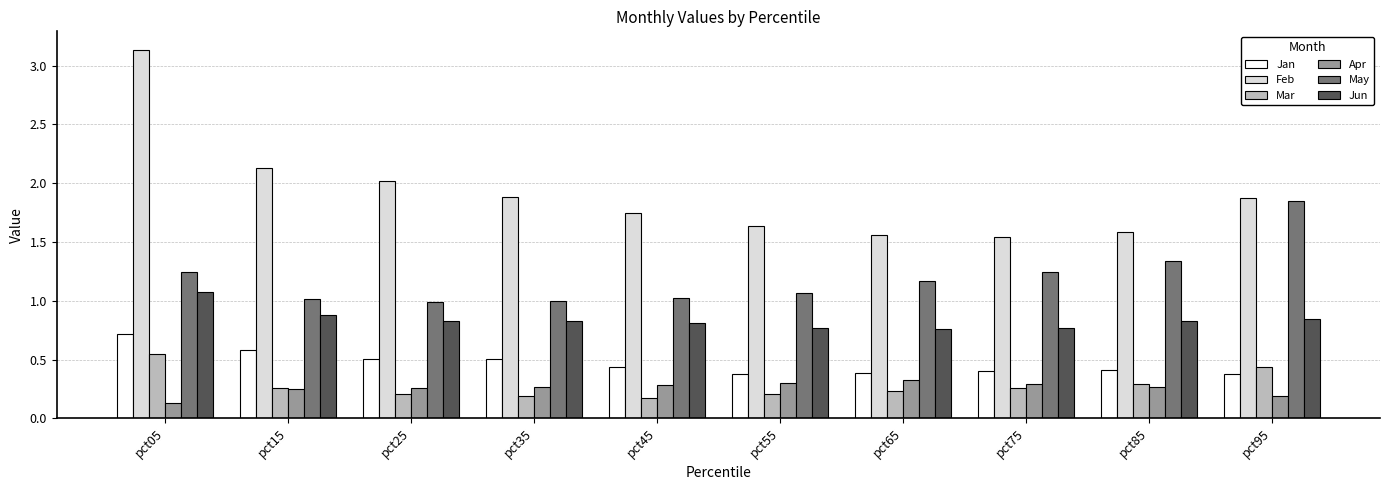

Which series has the largest range (max minus min)?

Feb